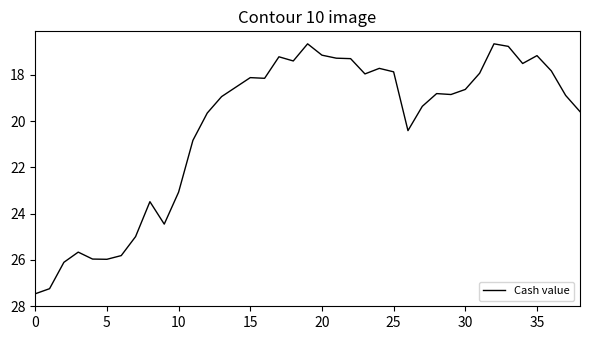

What is the minimum value shown in the chart?

16.7